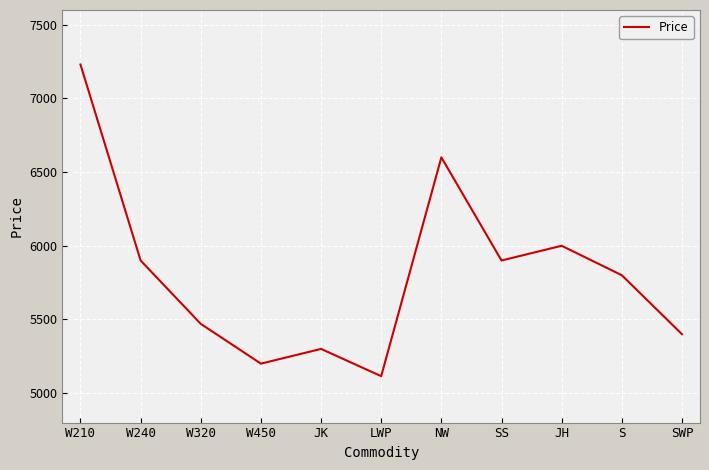

What is the difference between the second highest and minimum values?

1485